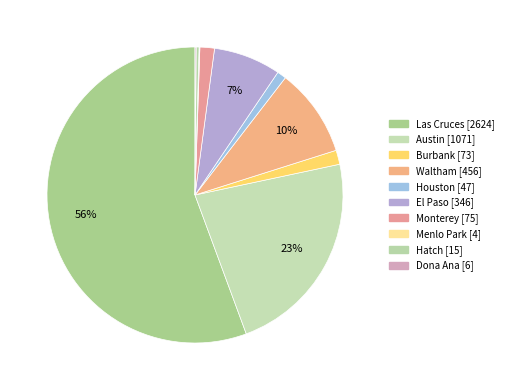

Count the number of slices in the pie.

10